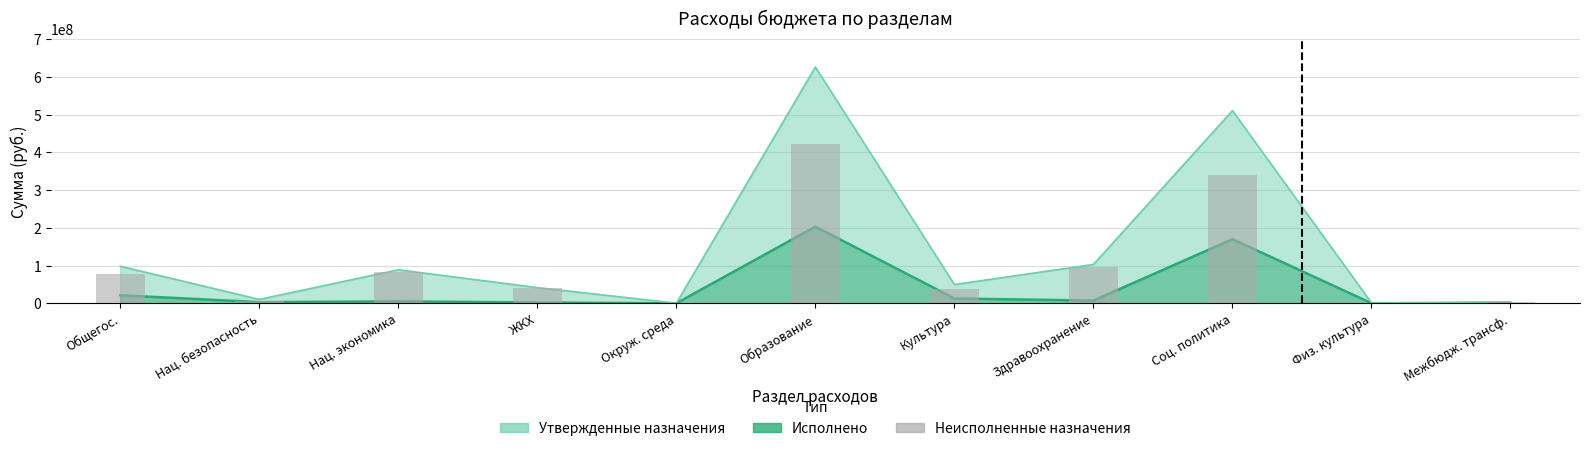

What is the ratio of the value at Соц. политика to the value at Межбюдж. трансф.?

83.7